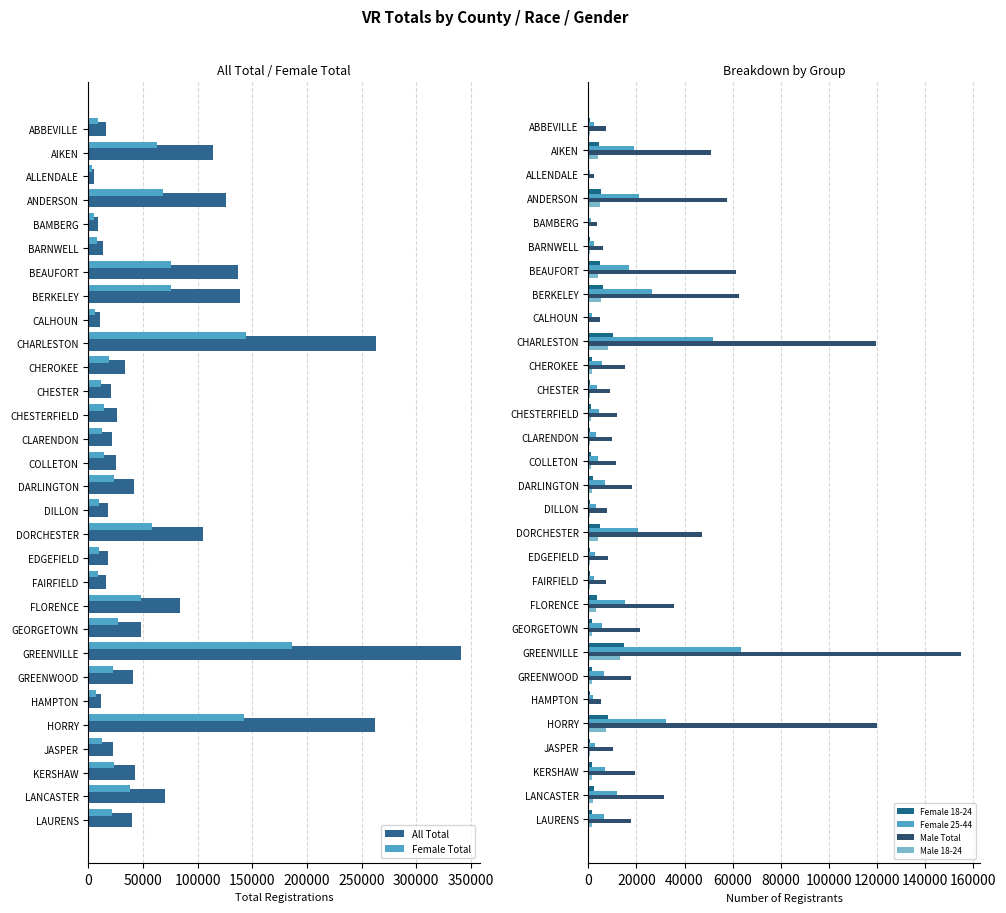

How many data points in Female 18-24 are above 1494?

14